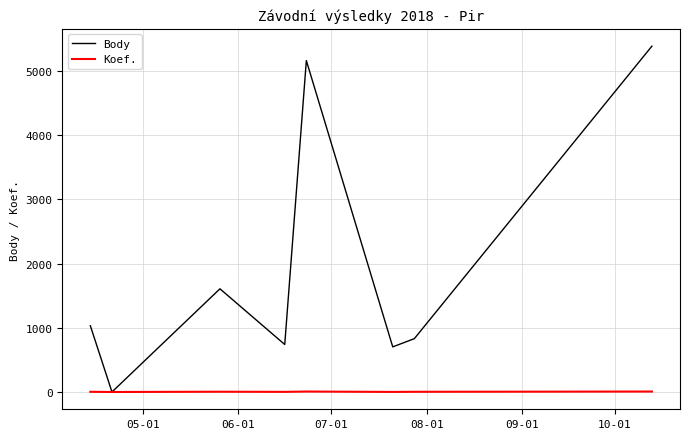

Which series has the largest total across all categories?

Body